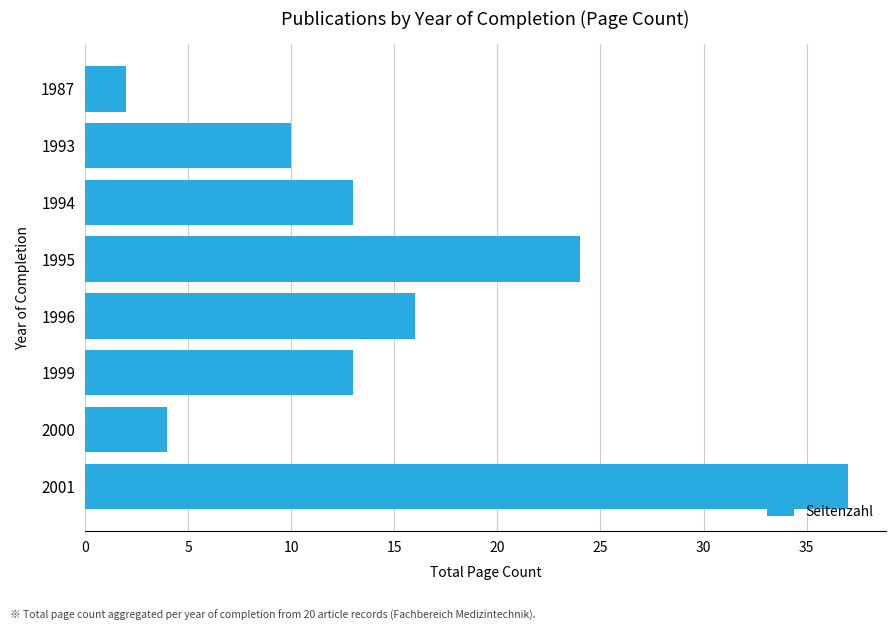

At which category does the chart reach its minimum across all series?

1987